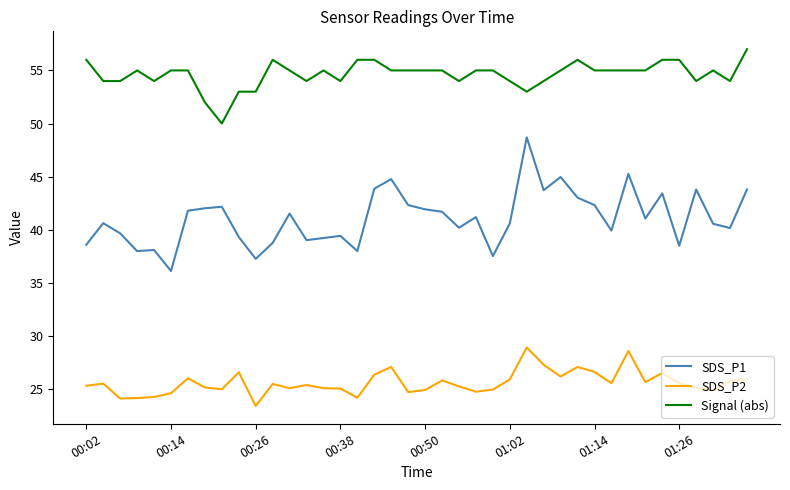

What is the greatest value displayed?

57.0